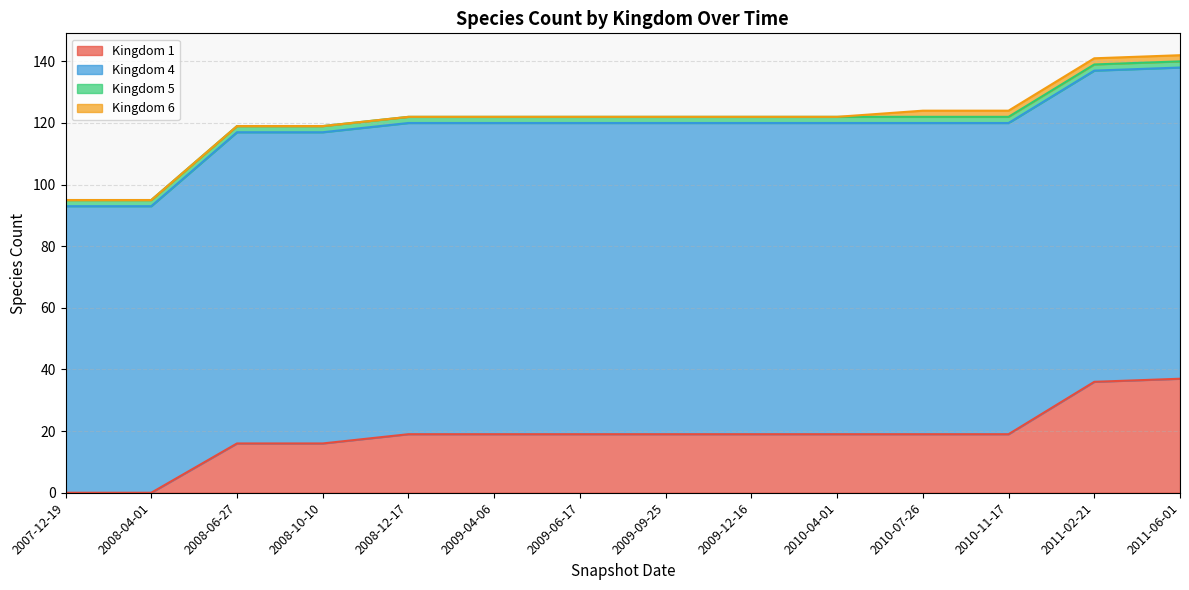

Which series changed the most between 2010-04-01 and 2011-02-21?

Kingdom 1